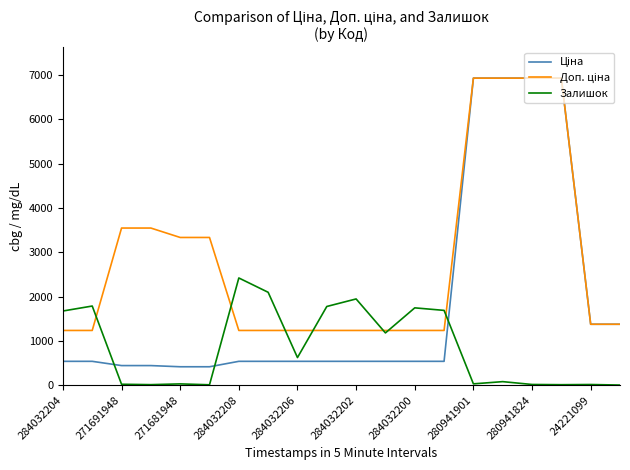

What is the lowest value of the Залишок series?

4.0